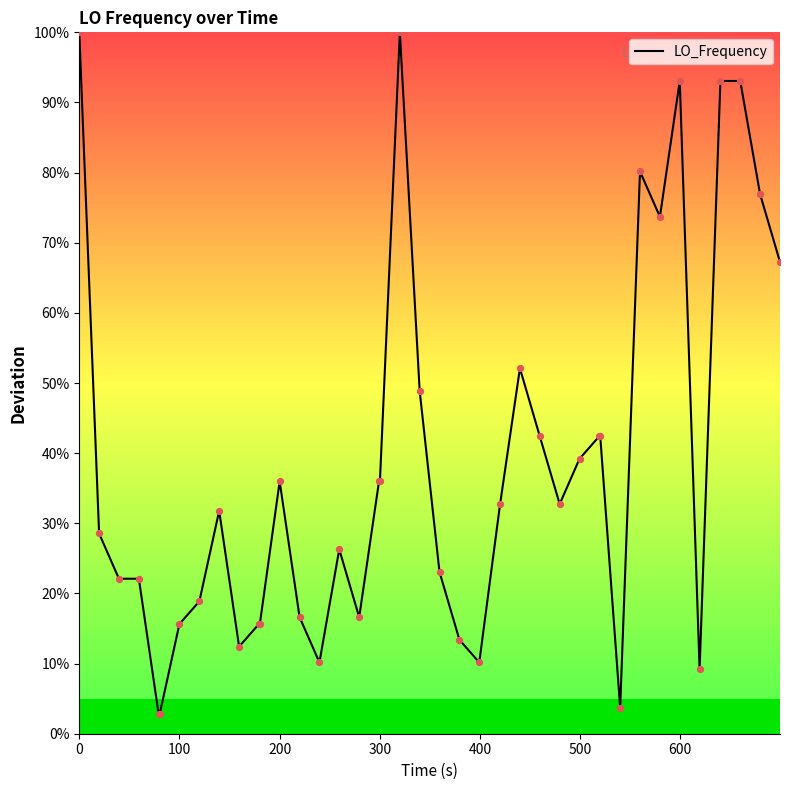

What is the difference between the maximum and minimum values?

97.3